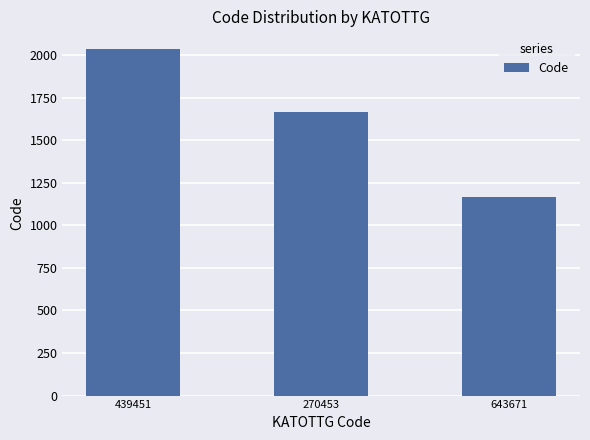

What is the value of the 2nd bar from the left?

1667